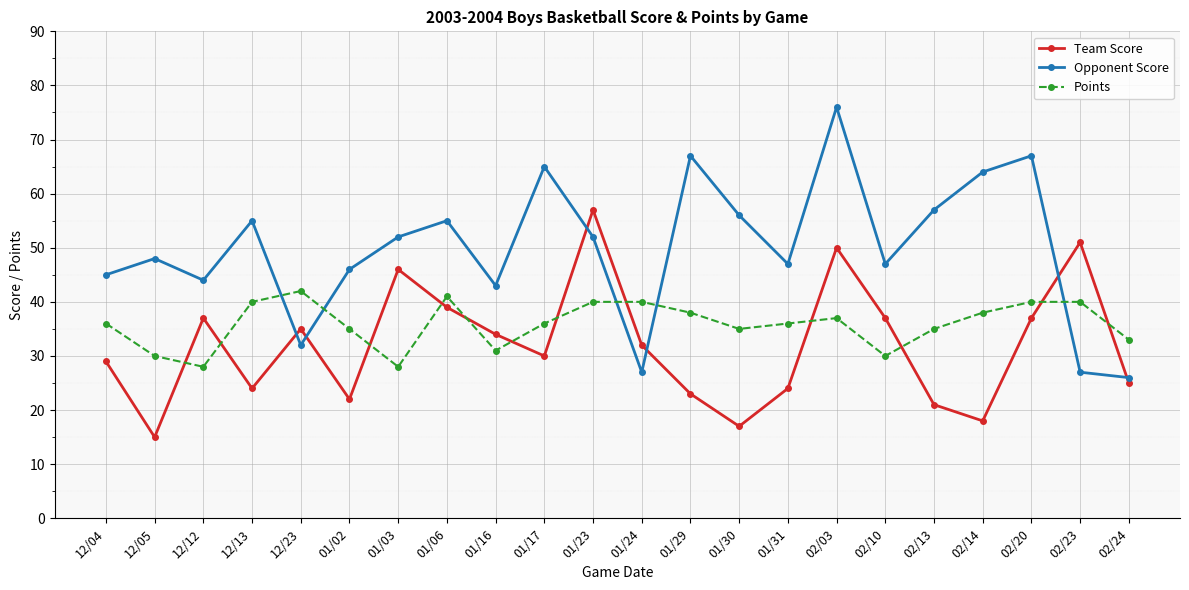

What is the label of the 22nd point from the left?

02/24